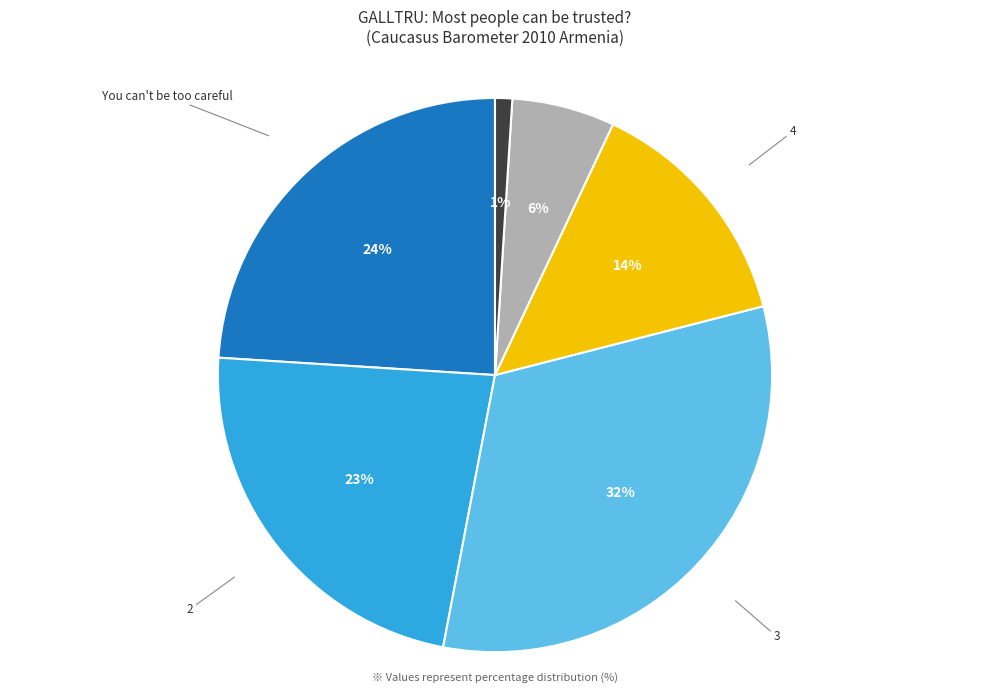

How many segments does this pie chart have?

6